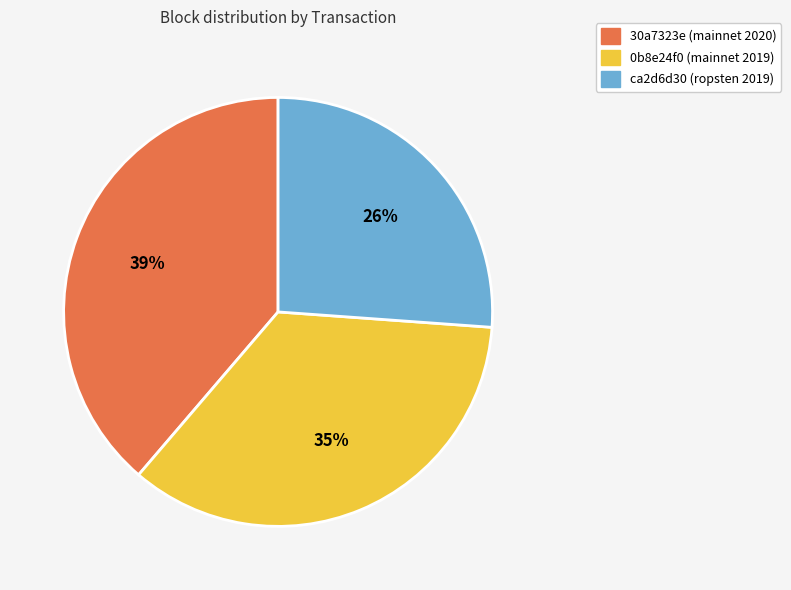

Is the sum of 0b8e24f0 (mainnet 2019) and 30a7323e (mainnet 2020) greater than half?

Yes